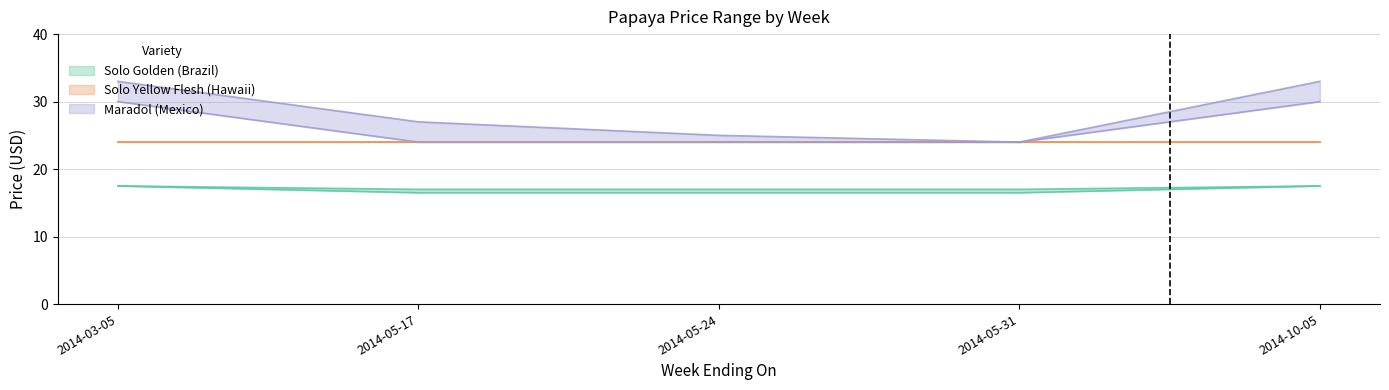

What is the difference between the second highest and second lowest values in the Low Price series?

0.5